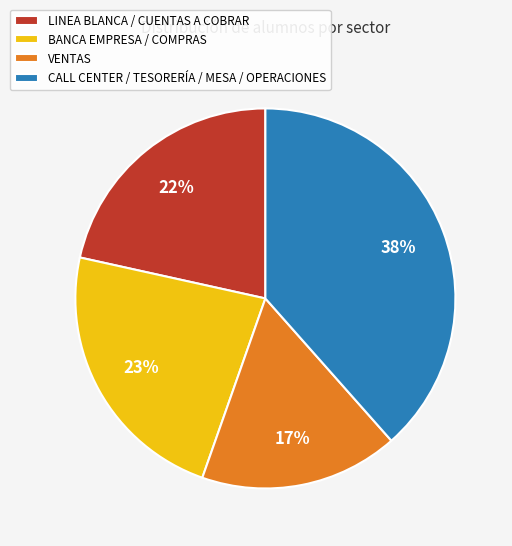

Rank the categories by value from lowest to highest.

VENTAS, LINEA BLANCA / CUENTAS A COBRAR, BANCA EMPRESA / COMPRAS, CALL CENTER / TESORERÍA / MESA / OPERACIONES